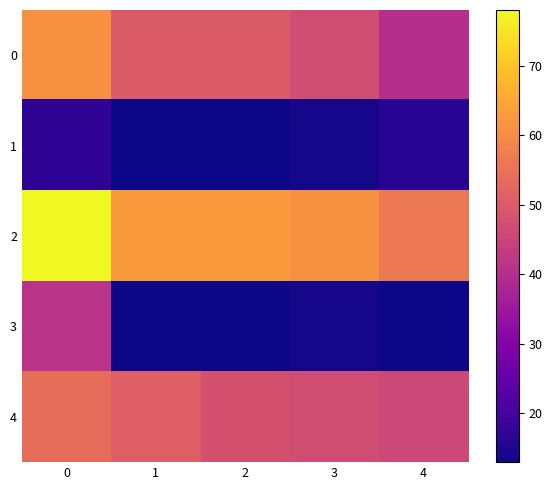

Reading left to right, list all the values displayed in this chart.

0: 0=61	1=50	2=50	3=47	4=40
1: 0=17	1=13	2=13	3=14	4=16
2: 0=78	1=63	2=63	3=61	4=56
3: 0=41	1=13	2=13	3=14	4=13
4: 0=54	1=51	2=48	3=47	4=46